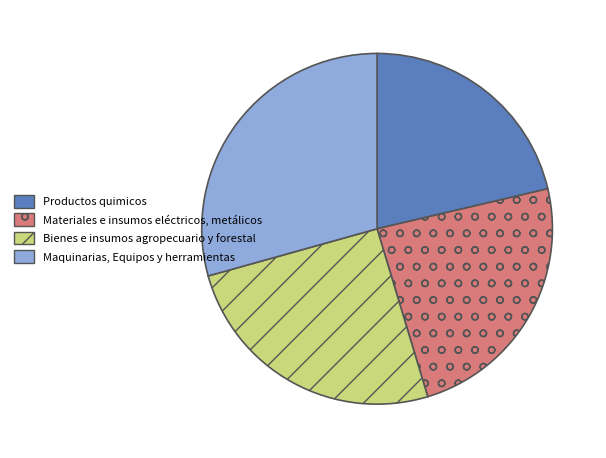

Does Materiales e insumos eléctricos, metálicos represent more than half of the total?

No